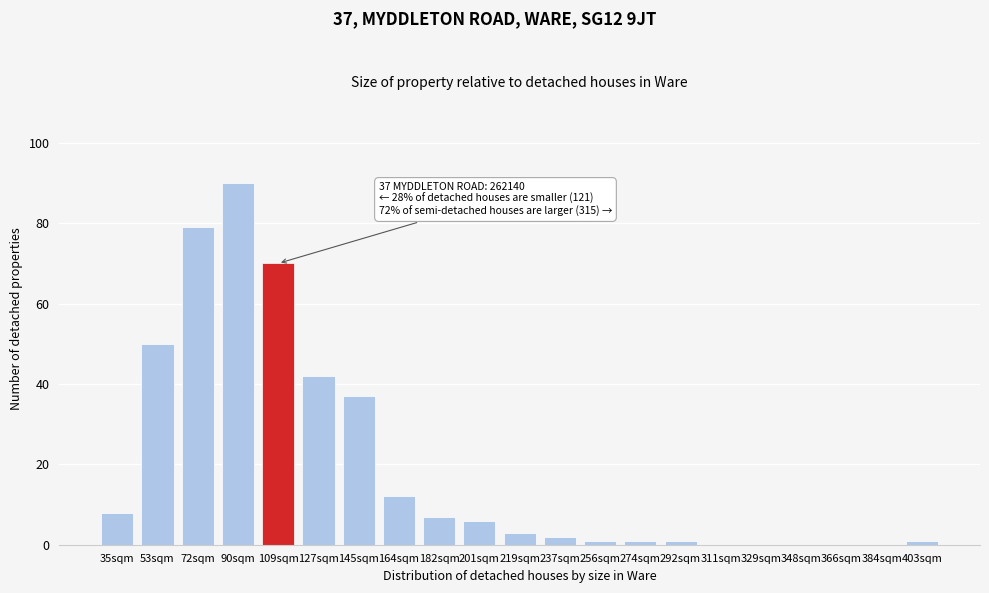

Reading left to right, extract all data points from this chart.

35sqm=8	53sqm=50	72sqm=79	90sqm=90	109sqm=70	127sqm=42	145sqm=37	164sqm=12	182sqm=7	201sqm=6	219sqm=3	237sqm=2	256sqm=1	274sqm=1	292sqm=1	311sqm=0	329sqm=0	348sqm=0	366sqm=0	384sqm=0	403sqm=1